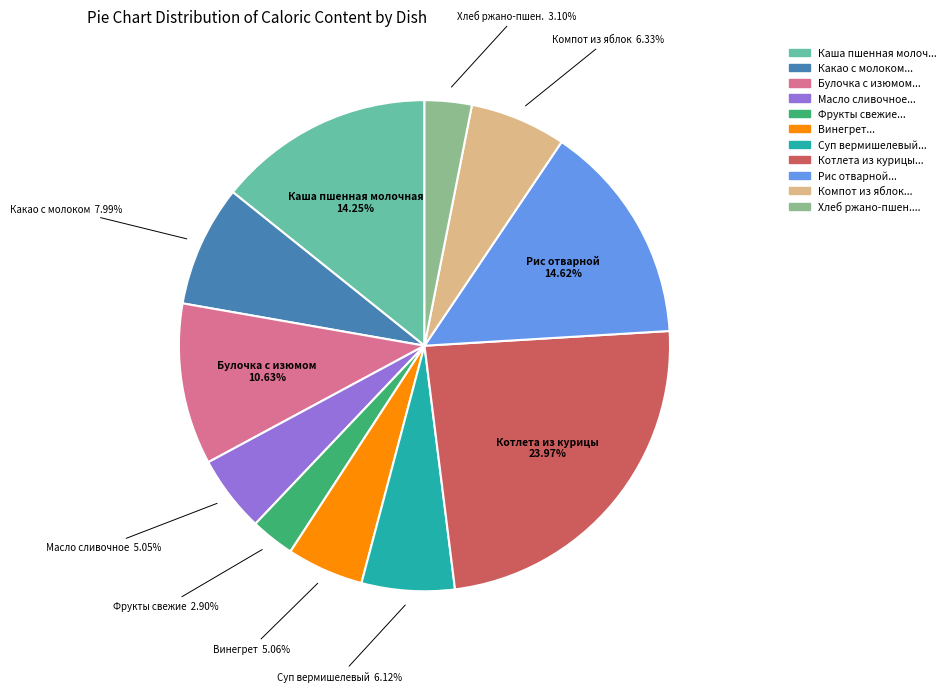

Count the number of slices in the pie.

11